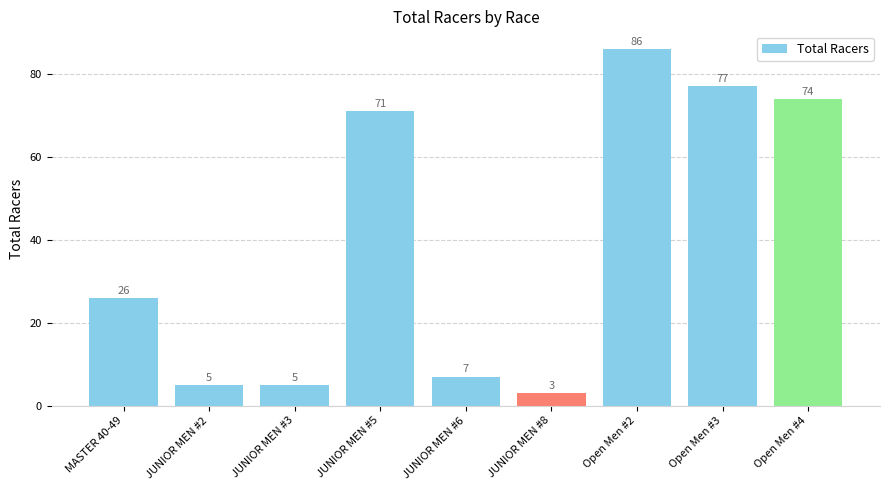

What is the ratio of the value at Open Men #2 to the value at MASTER 40-49?

3.3